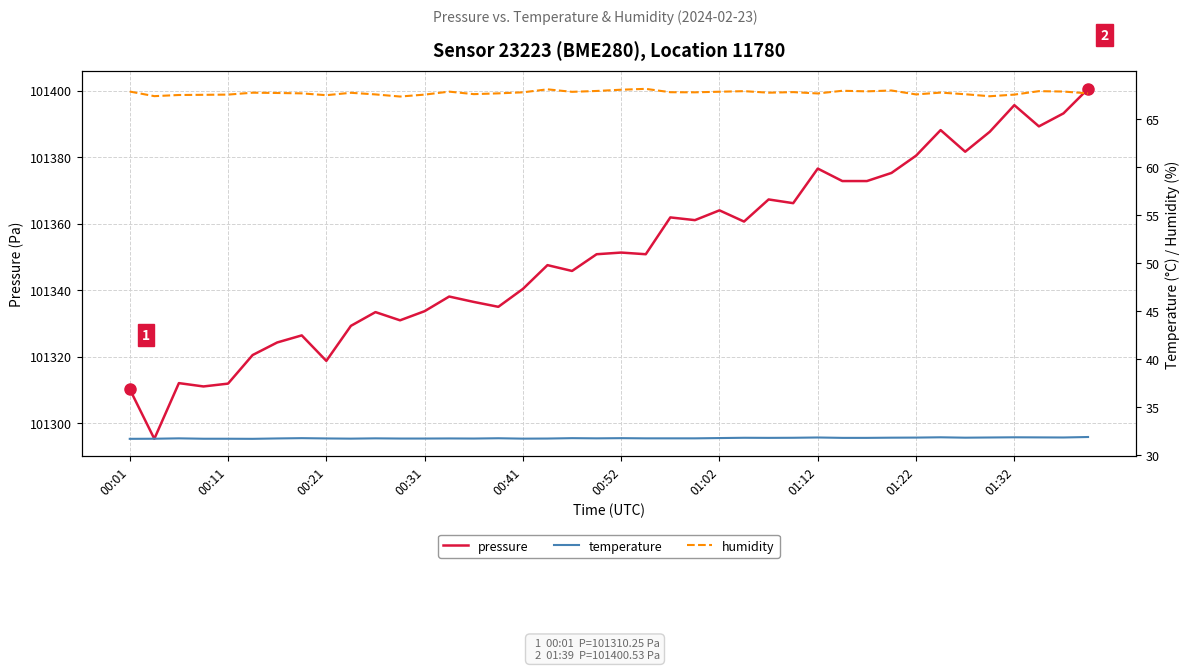

True or false: temperature and humidity cross at least once.

False